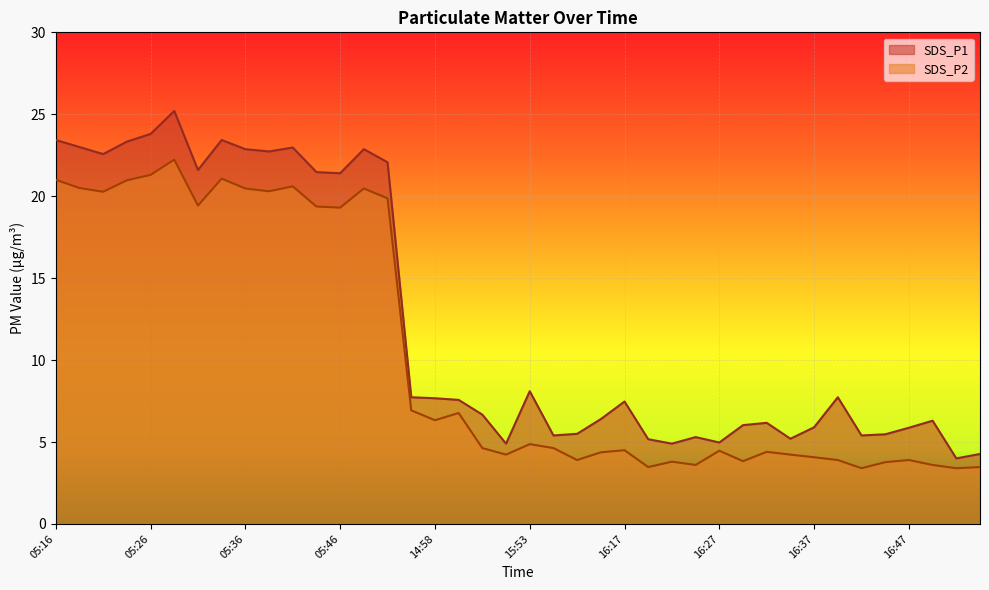

Rank the series at 16:27 from highest to lowest value.

SDS_P1, SDS_P2